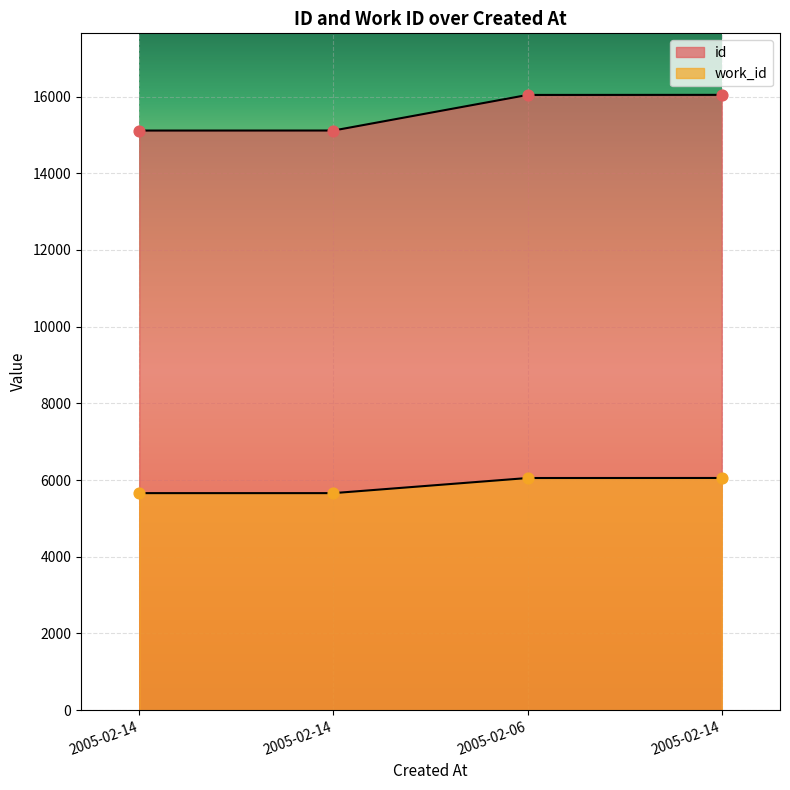

At which category is the sum across all series the highest?

2005-02-14